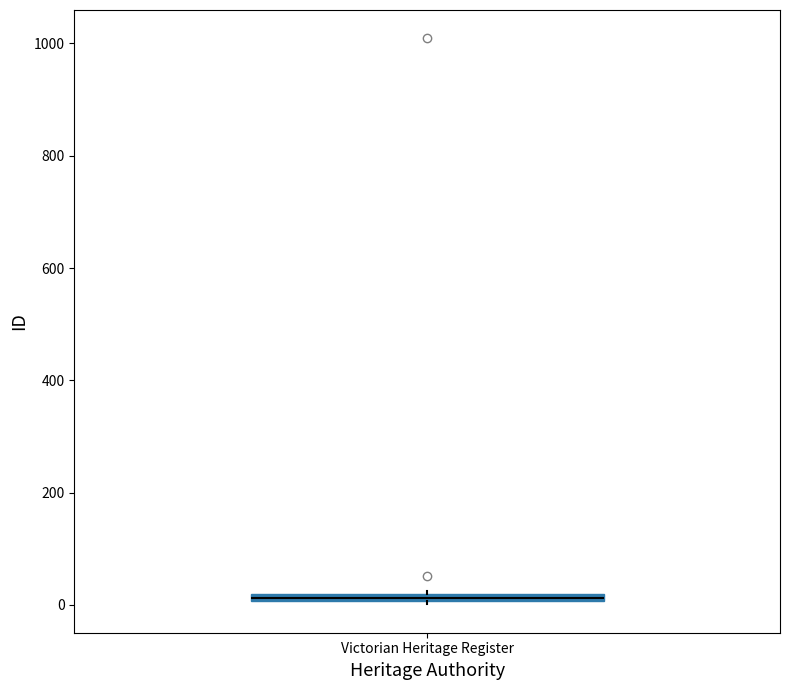

Where is the upper edge of the box for Victorian Heritage Register on the y-axis? The values are not printed on the chart, so give them approximately, as read against the axis.

20